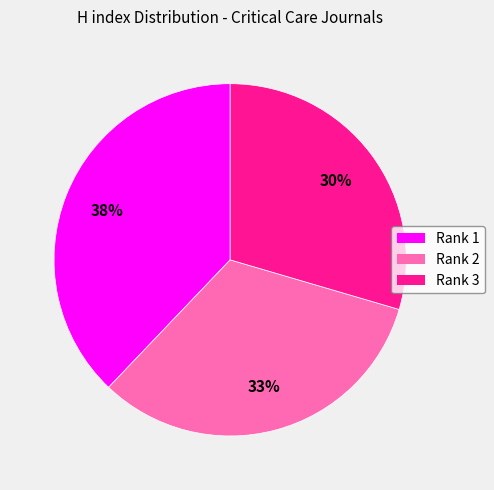

Does any single category account for the majority?

No